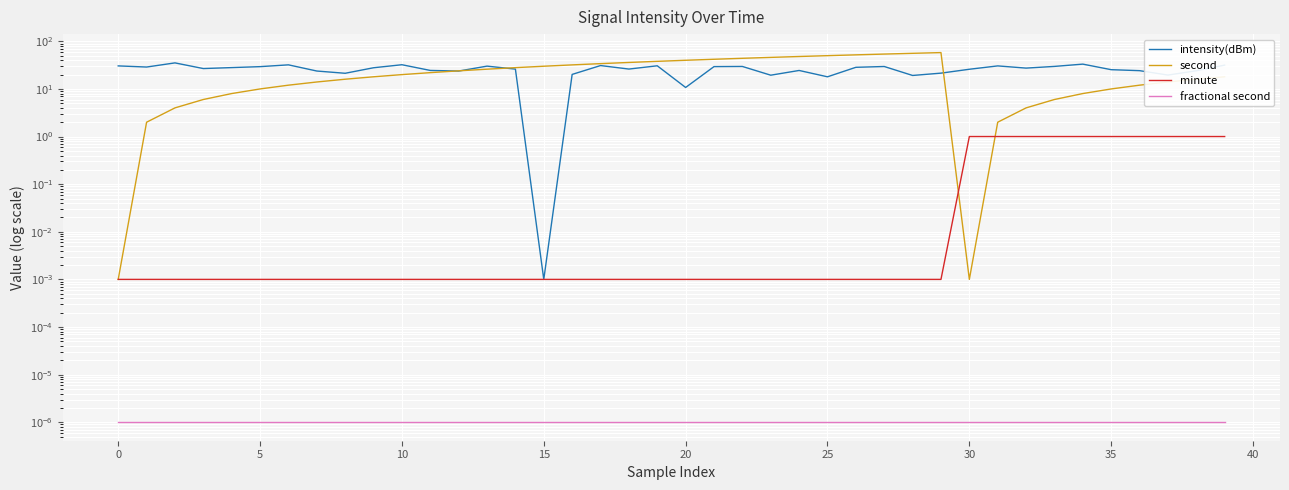

Which series has the largest total across all categories?

intensity(dBm)